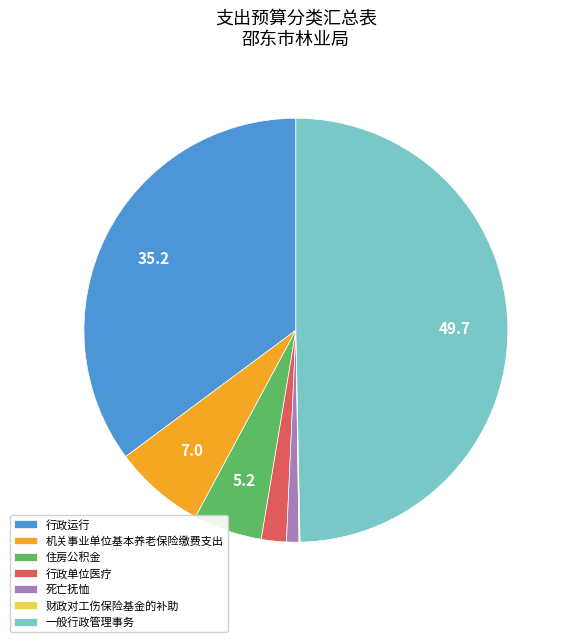

Which category has the biggest portion of the pie?

一般行政管理事务